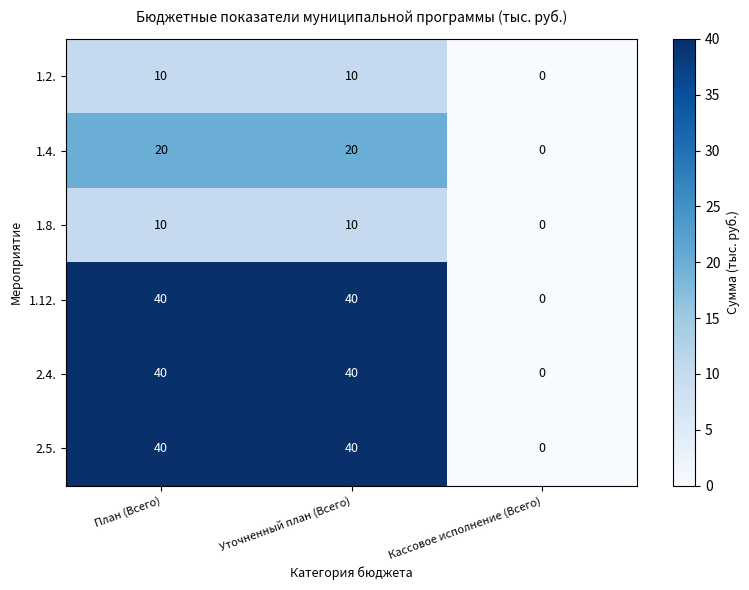

Reading left to right, what are all the values shown in this chart?

1.2.: План (Всего)=10	Уточненный план (Всего)=10	Кассовое исполнение (Всего)=0
1.4.: План (Всего)=20	Уточненный план (Всего)=20	Кассовое исполнение (Всего)=0
1.8.: План (Всего)=10	Уточненный план (Всего)=10	Кассовое исполнение (Всего)=0
1.12.: План (Всего)=40	Уточненный план (Всего)=40	Кассовое исполнение (Всего)=0
2.4.: План (Всего)=40	Уточненный план (Всего)=40	Кассовое исполнение (Всего)=0
2.5.: План (Всего)=40	Уточненный план (Всего)=40	Кассовое исполнение (Всего)=0